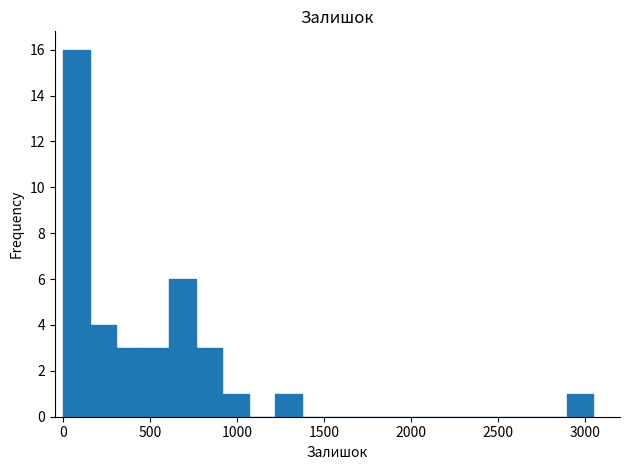

Around what value on the x-axis is the tallest bar? Give the approximate position of its centre, as read against the axis.

100